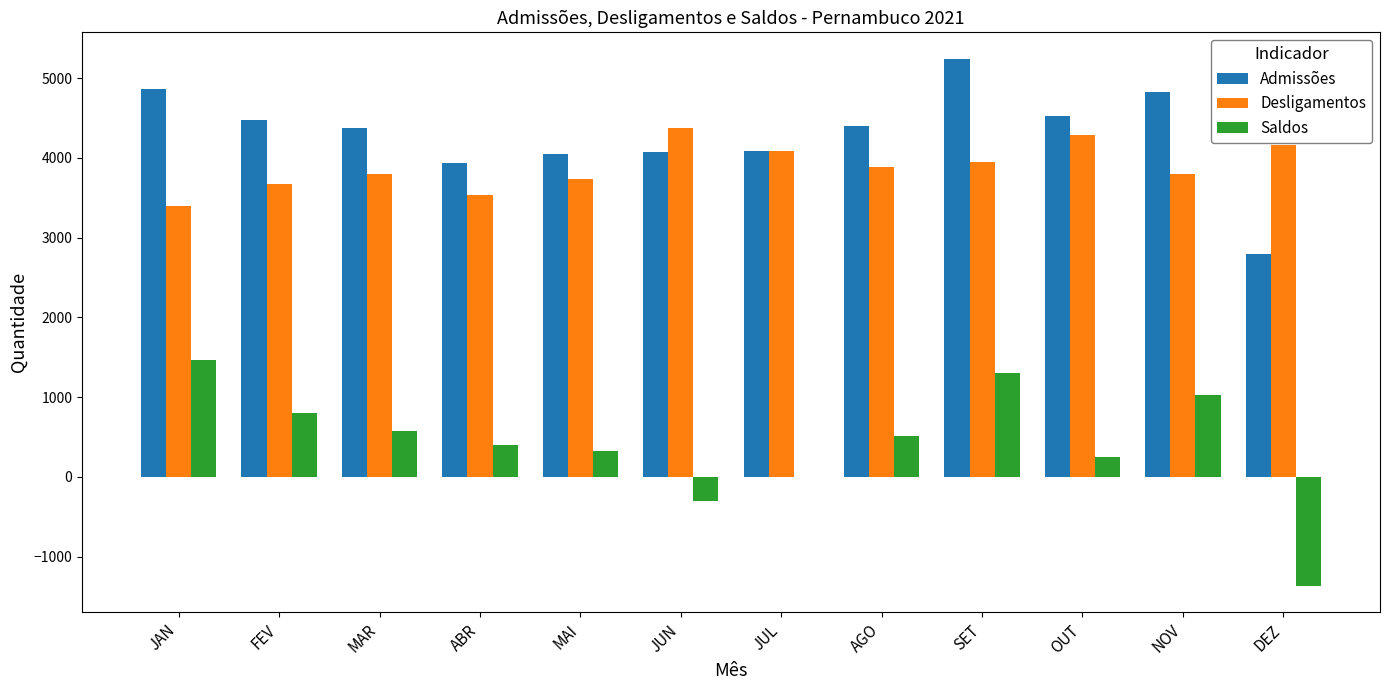

What is the sum of the Saldos values at JUN and JAN?

1157